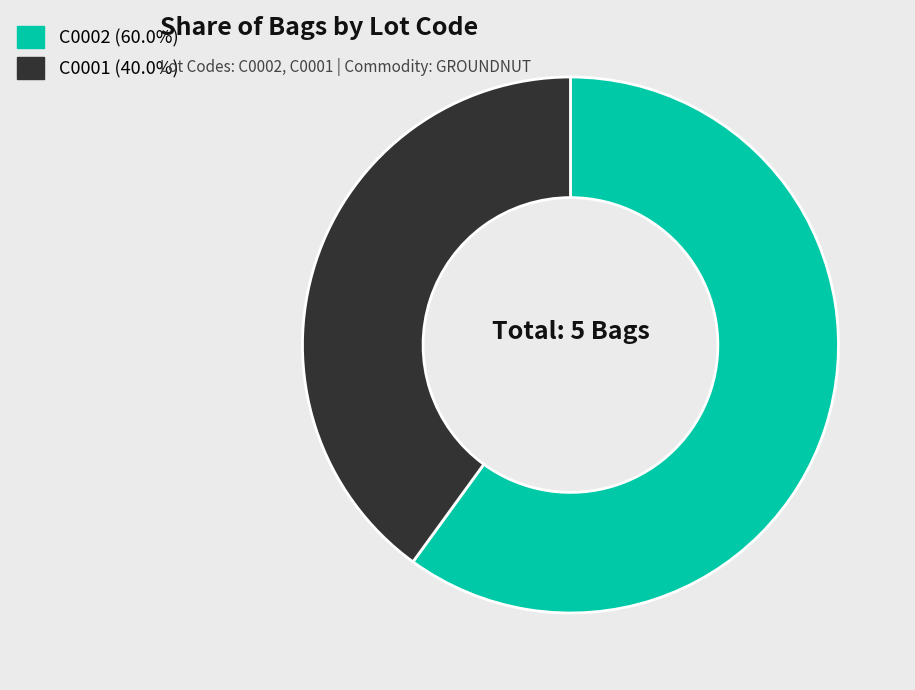

Is the sum of C0001 and C0002 greater than half?

Yes